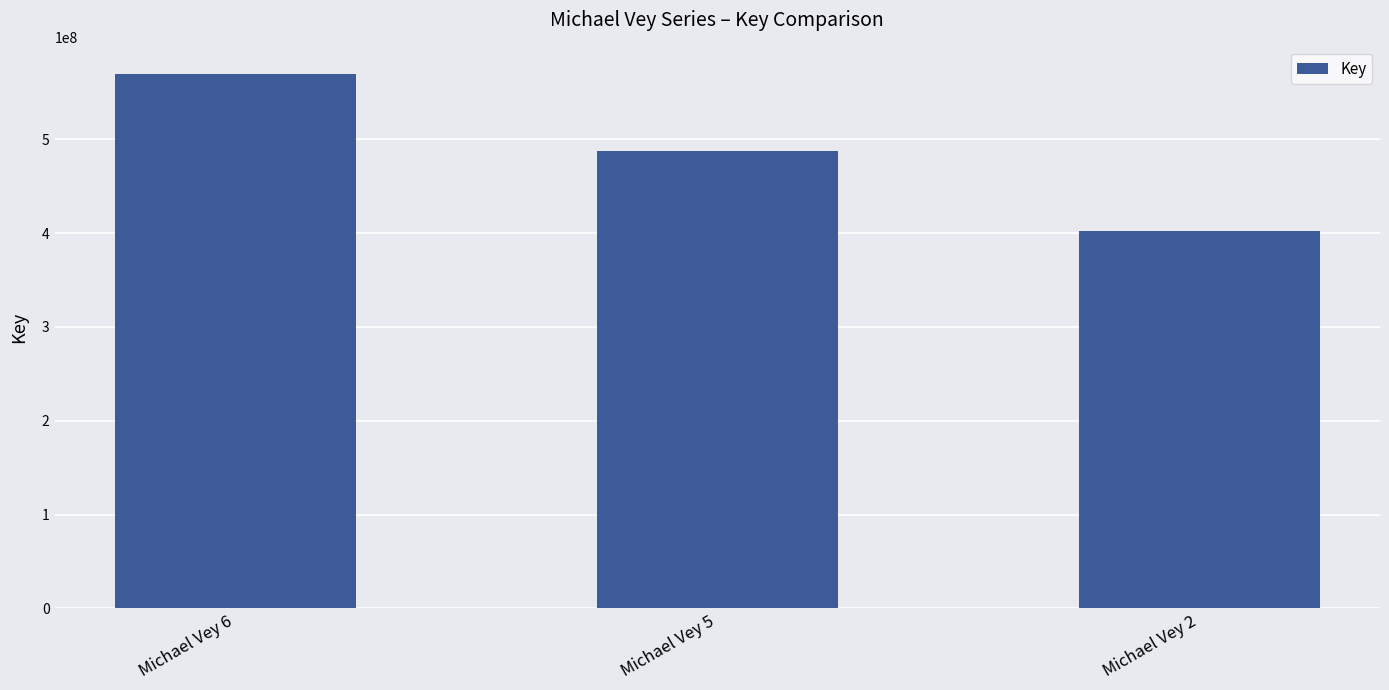

Reading left to right, list all the values displayed in this chart.

Michael Vey 6=569934082	Michael Vey 5=487532018	Michael Vey 2=402284228